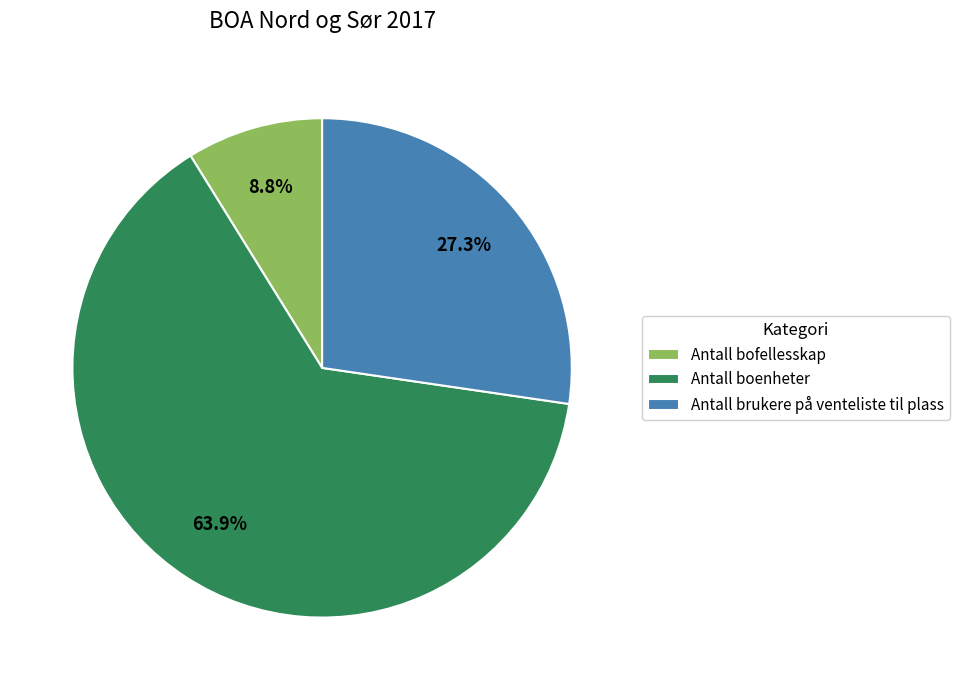

Combined, do Antall brukere på venteliste til plass and Antall bofellesskap account for over 50%?

No